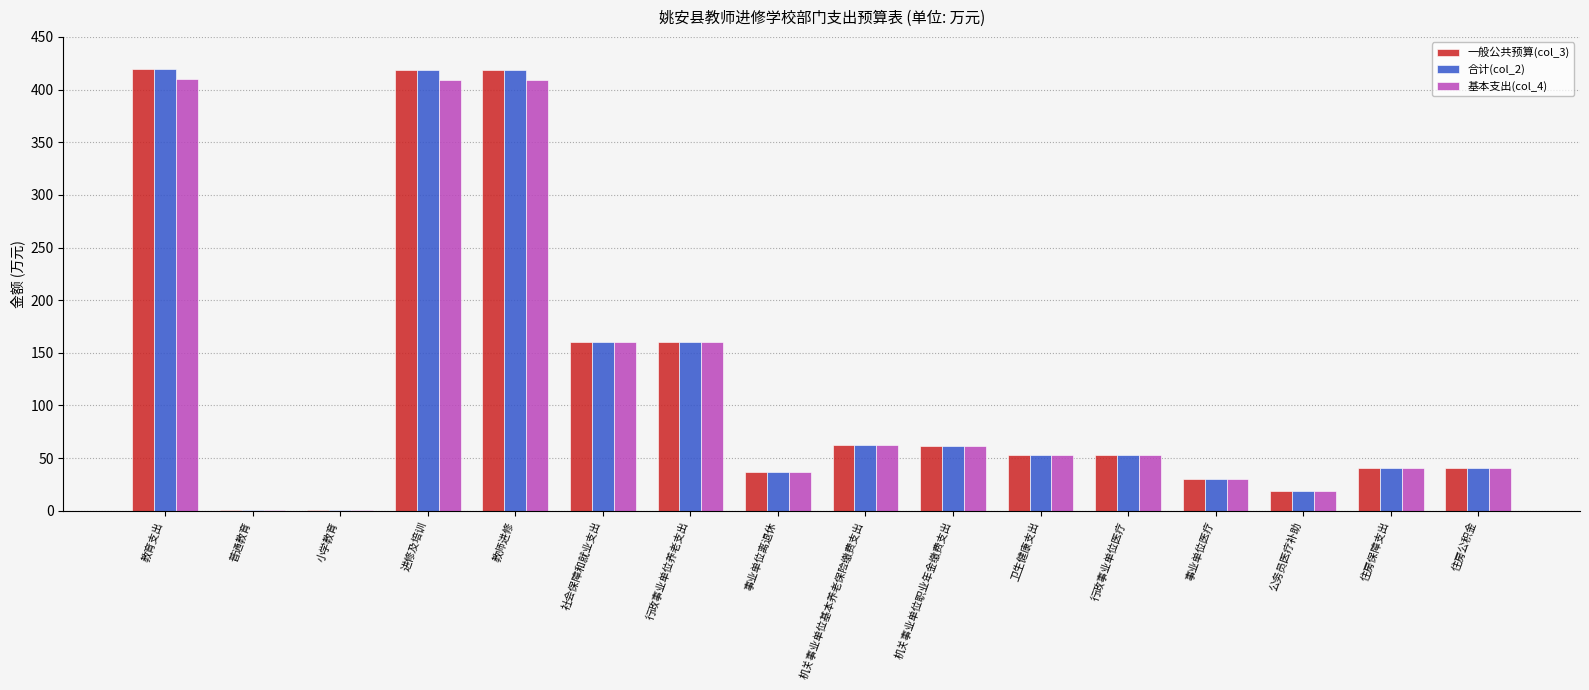

What is the sum of all 一般公共预算(col_3) values?

1976.4